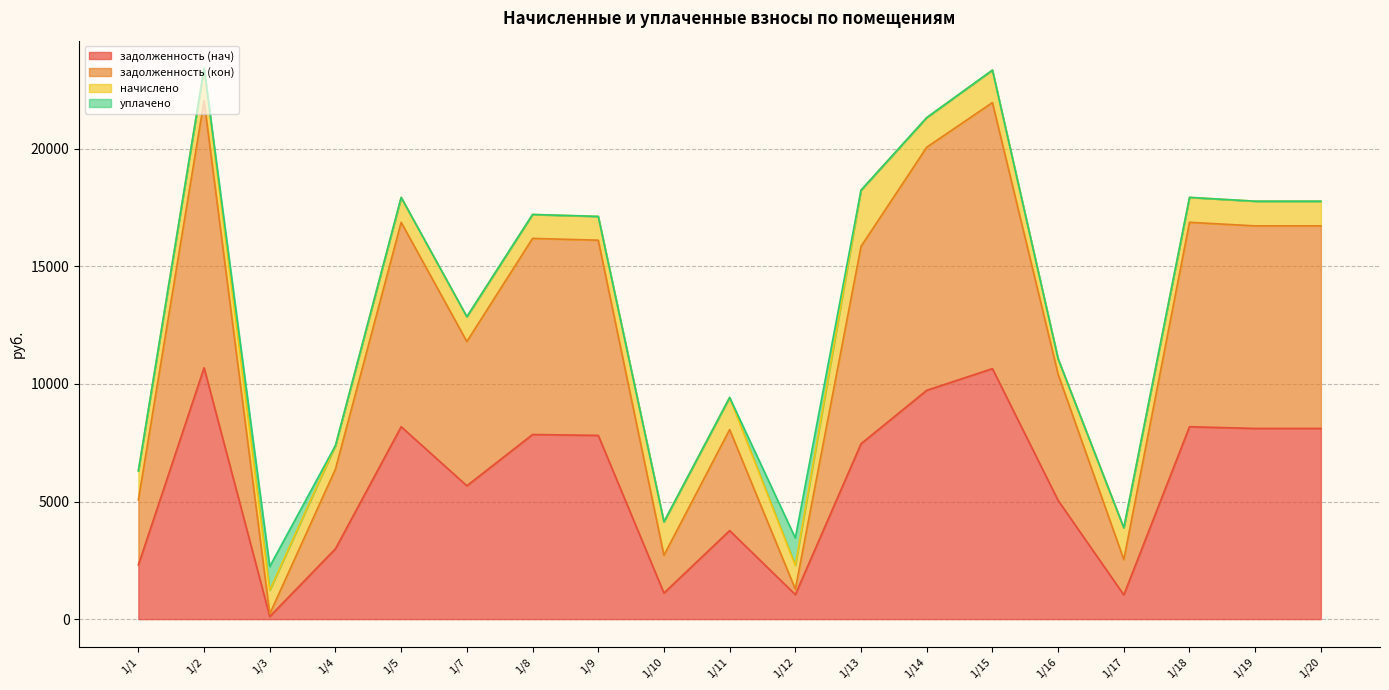

Which series has the widest spread of values?

задолженность (кон)